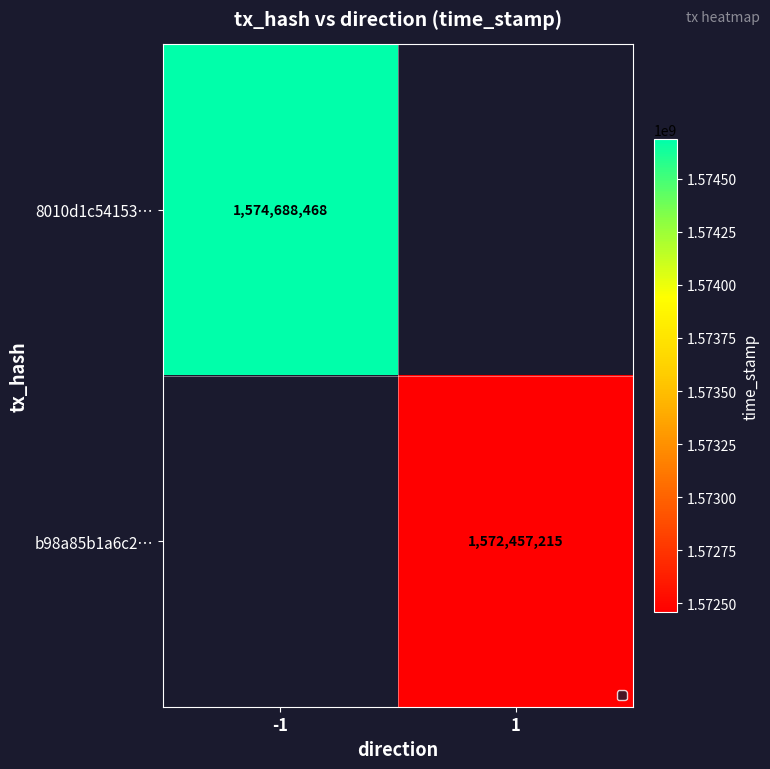

The value of b98a85b1a6c2… at 1 is 1572457215. True or false?

True